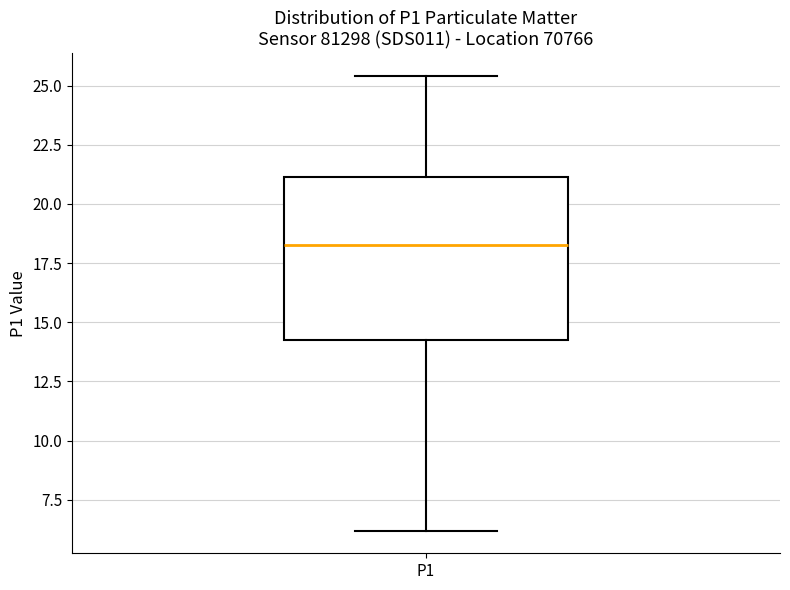

Read this box plot against the y-axis: the position of the median line, the range covered by the box, and the ends of both whiskers. The values are not printed on the chart, so give them approximately, as read against the axis.

median 18.5, box 14.5 to 21.0, whiskers 6.0 to 25.5